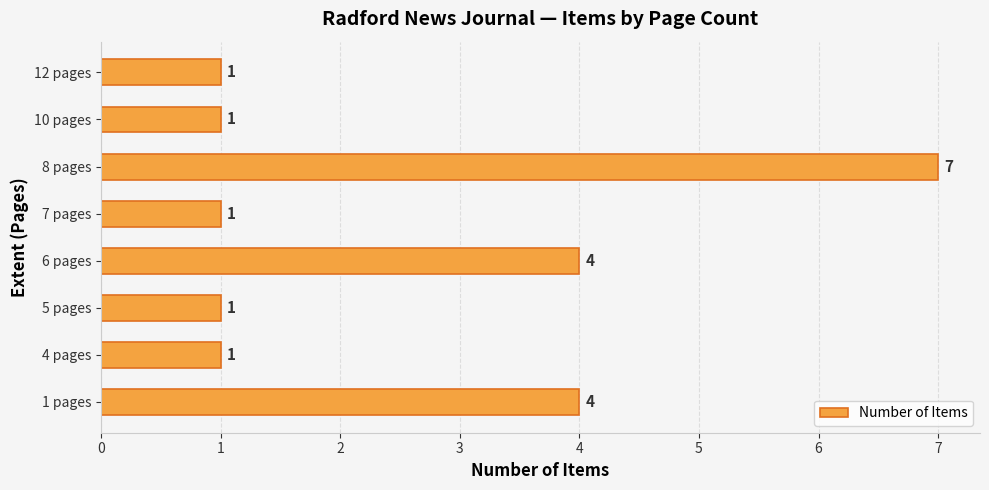

Reading bottom to top, what are all the values shown in this chart?

4	1	1	4	1	7	1	1